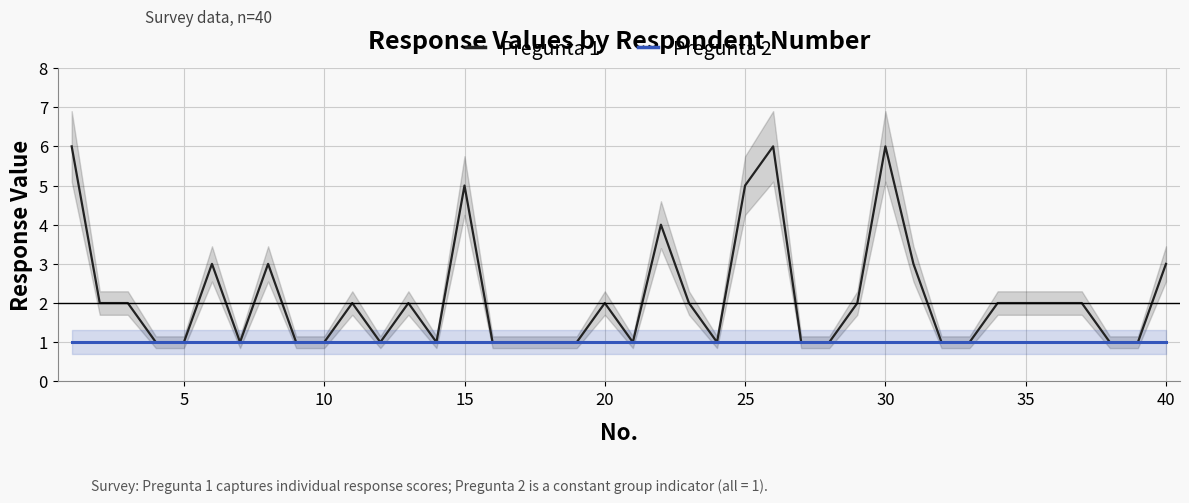

Which series has the largest range (max minus min)?

Pregunta 1